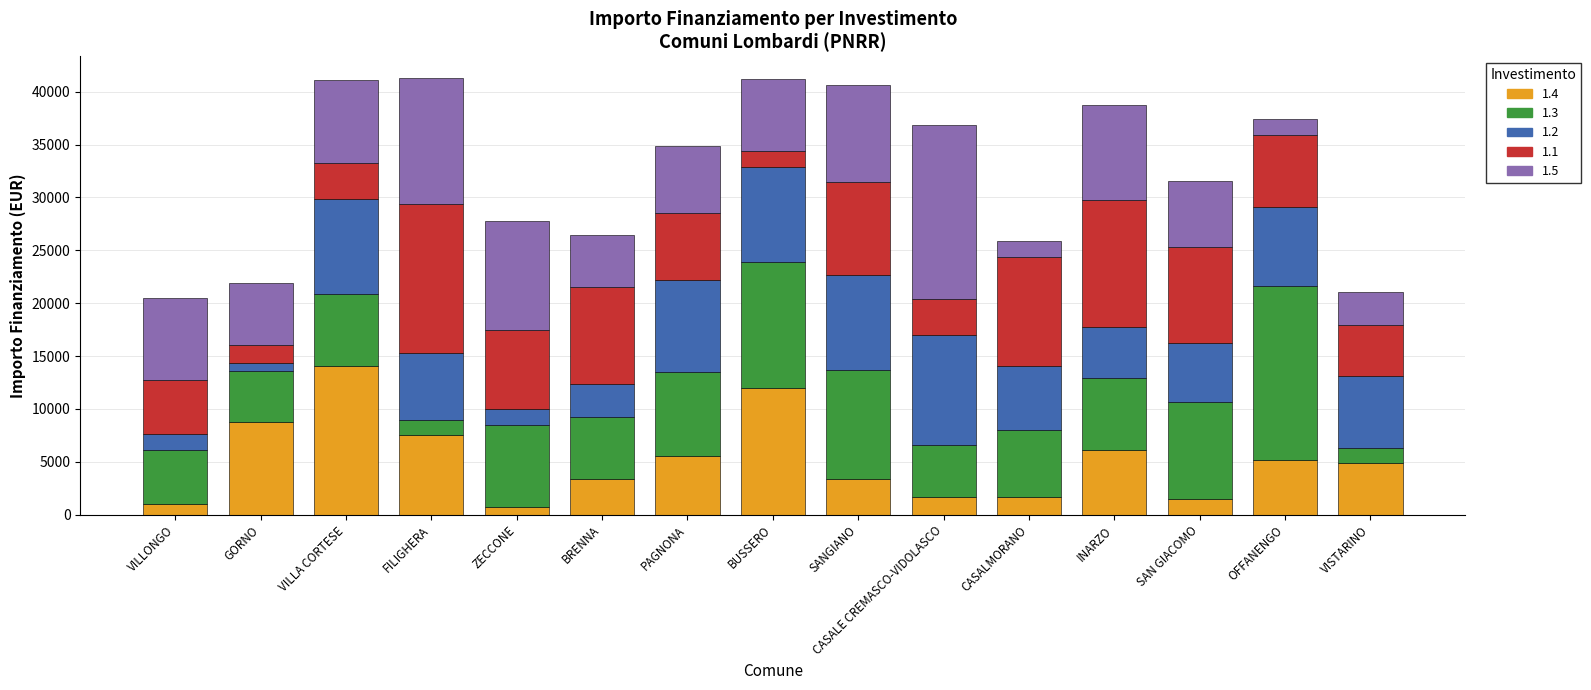

What is the total value across all series at VISTARINO?

21069